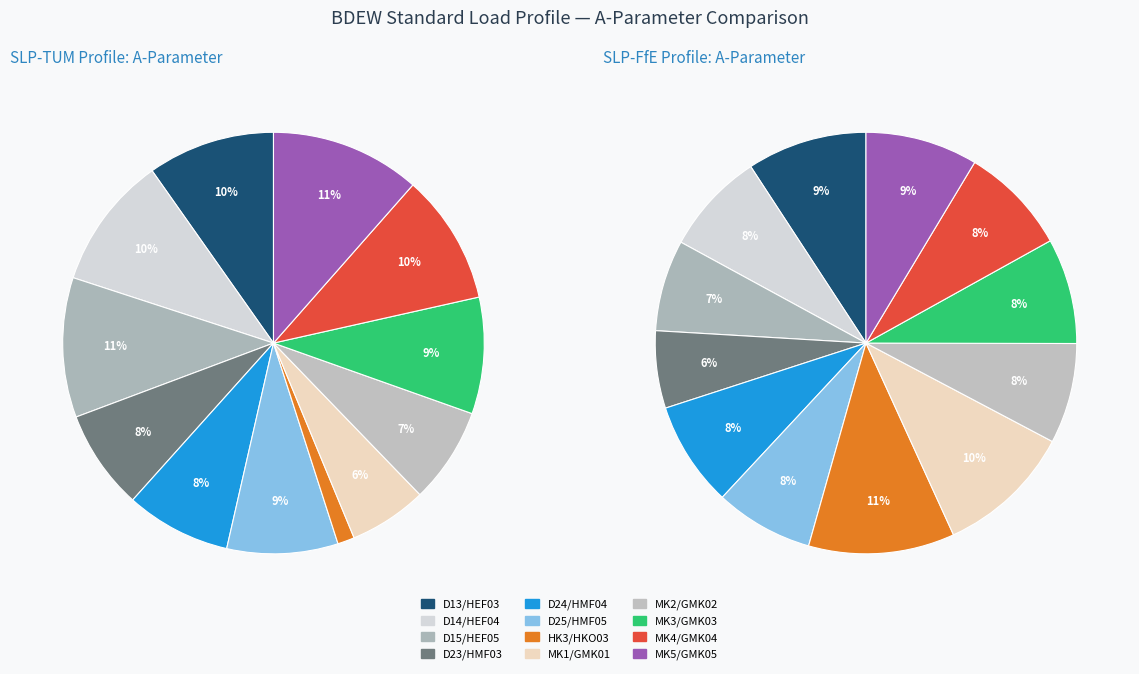

The D14/HEF04 slice represents 25% of the pie. True or false?

False